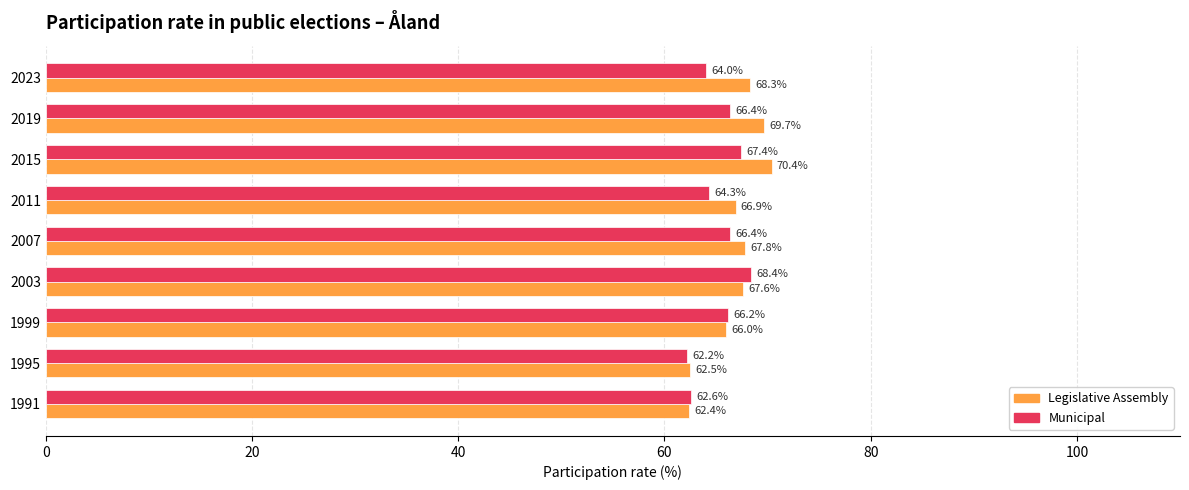

Is it true that Municipal equals 64.0 at 2023?

True